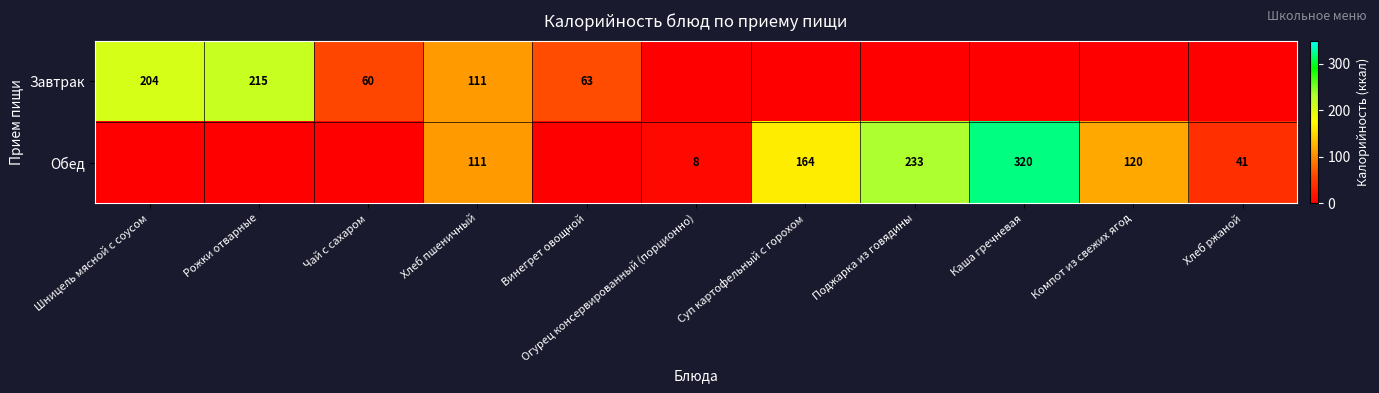

At how many categories does at least one series exceed 286?

1